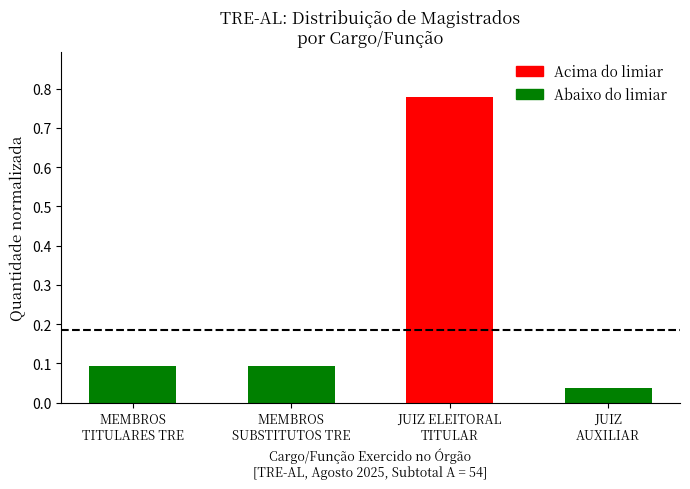

True or false: the data shows 0.1 at JUIZ
AUXILIAR.

False